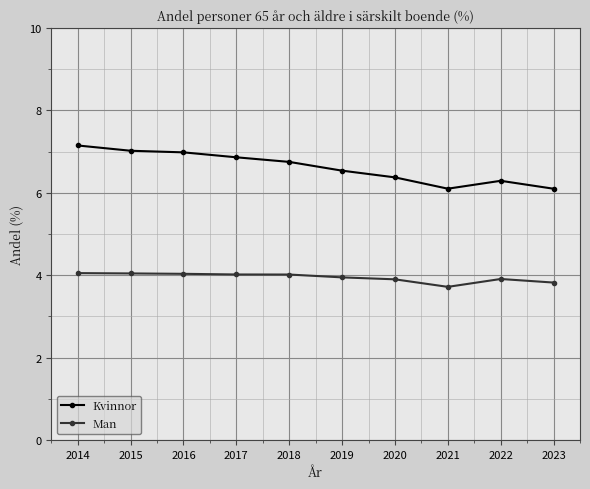

How many categories are shown in the chart?

10